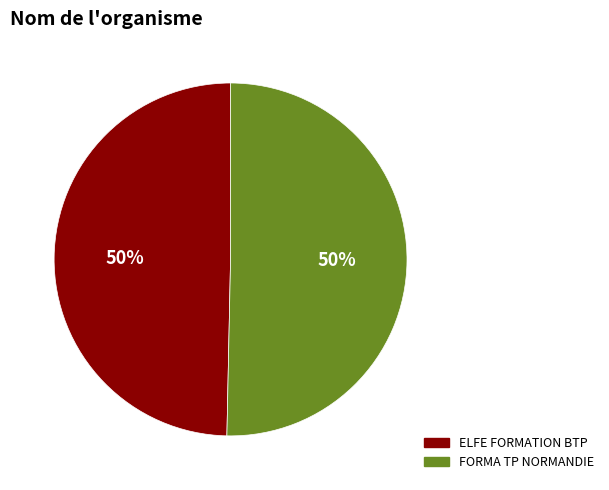

Is it true that FORMA TP NORMANDIE is 65% of the pie?

False